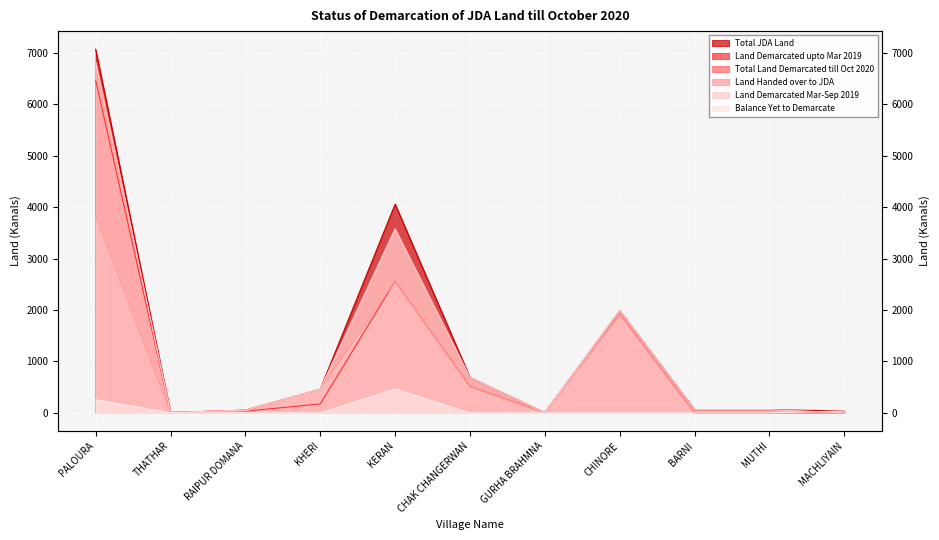

Where is Total Land Demarcated till Oct 2020 nearest to the value 3405?

KERAN